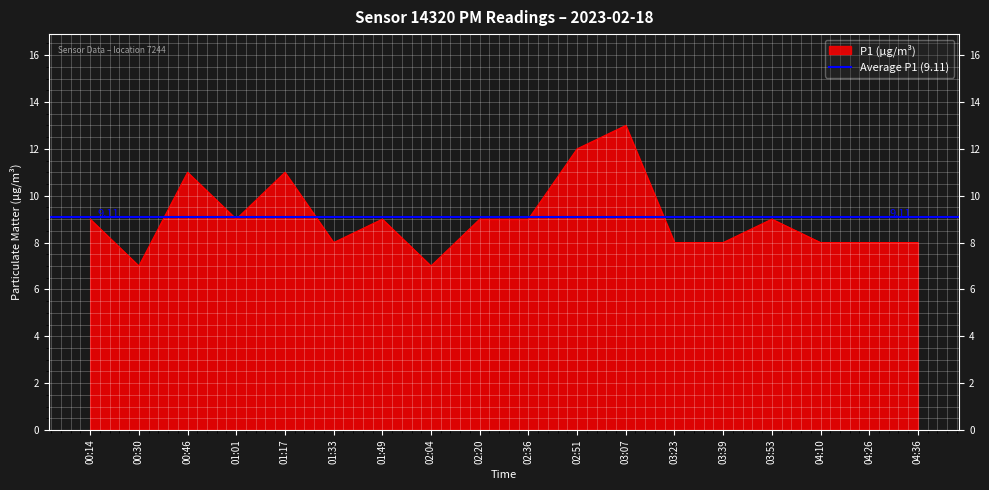

Count the values in the range 8 to 9.

12